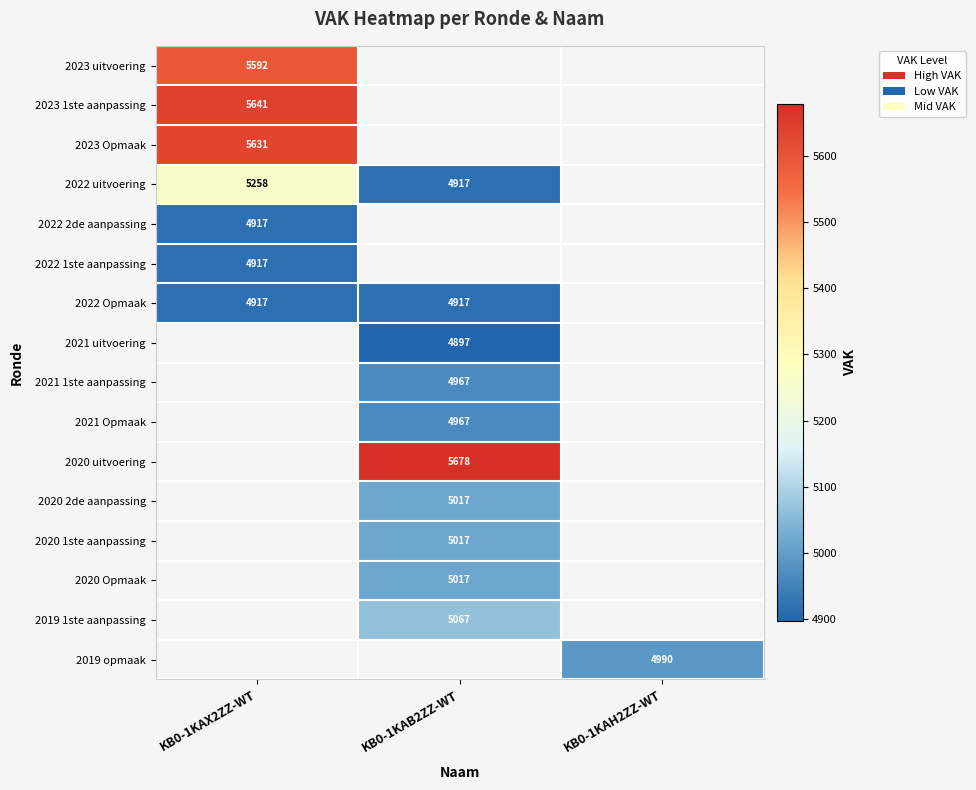

Is it true that 2022 Opmaak equals 2622 at KB0-1KAX2ZZ-WT?

False